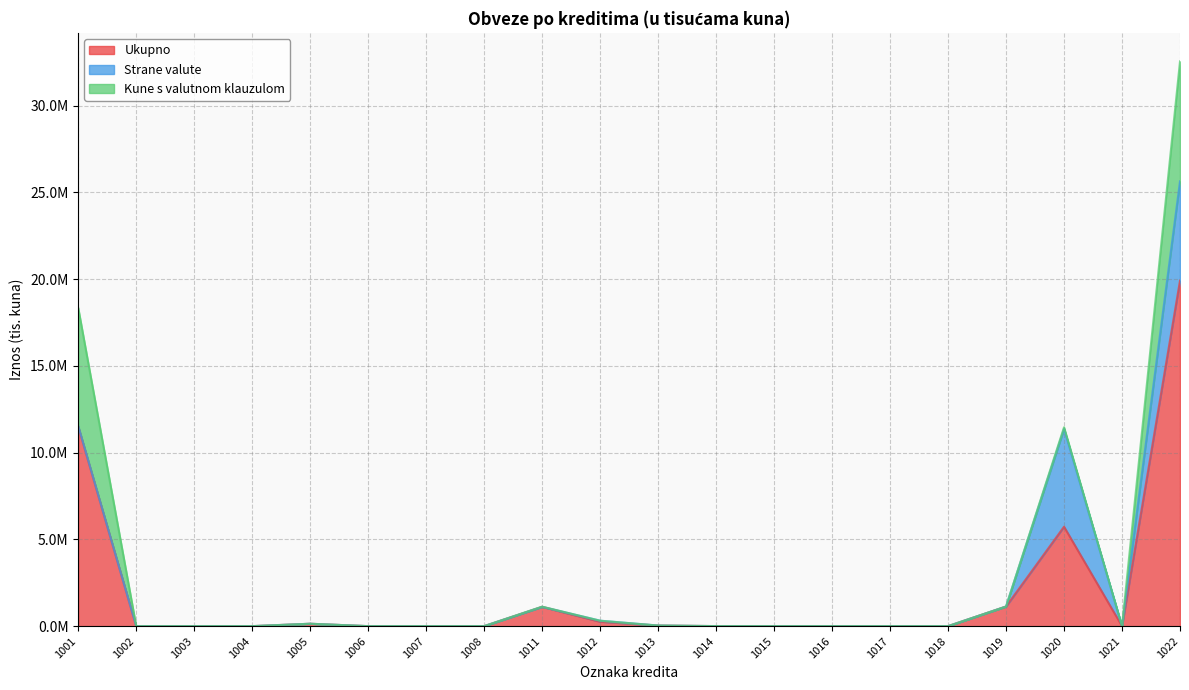

Reading left to right, transcribe all the data shown in this chart.

Ukupno: 11504297	0	0	0	138500	0	0	0	1113084	253962	35256	2800	337	0	0	0	1130672	5729721	28	19908657
Strane valute: 29579	0	0	0	0	0	0	0	0	60462	0	0	0	0	0	0	0	5634476	0	5724517
Kune s valutnom klauzulom: 6806758	0	0	0	0	0	0	0	9684	0	0	0	72	0	0	0	35	95245	0	6911794